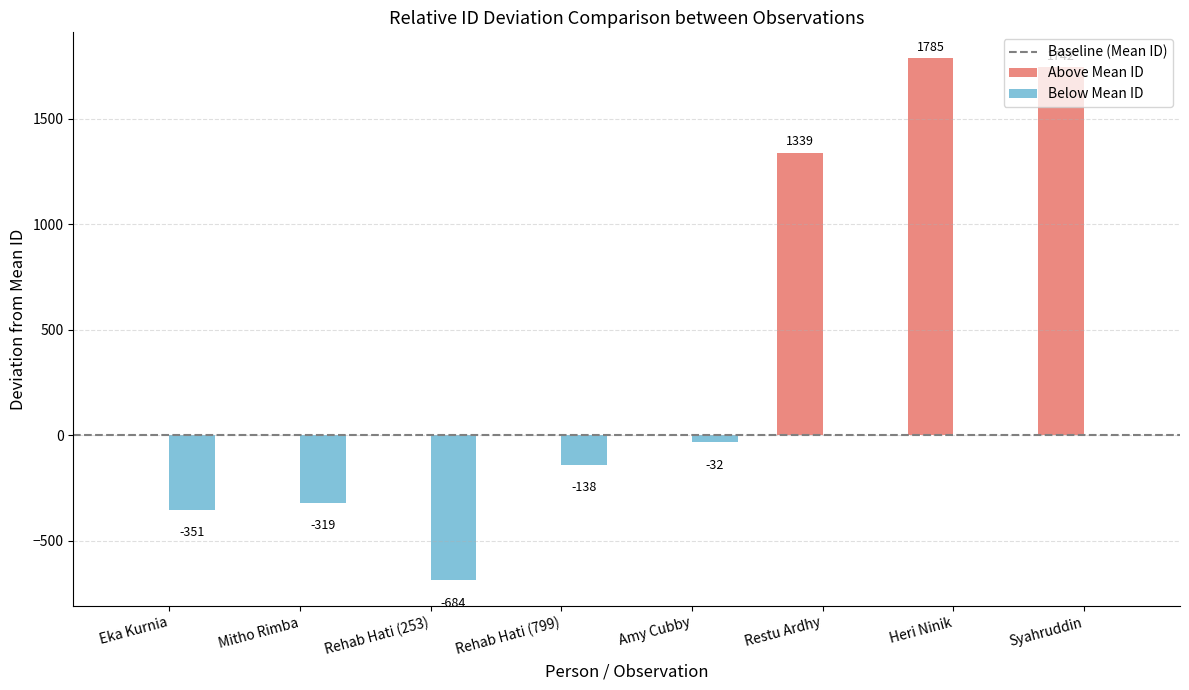

Which label corresponds to the largest value in the chart?

Heri Ninik